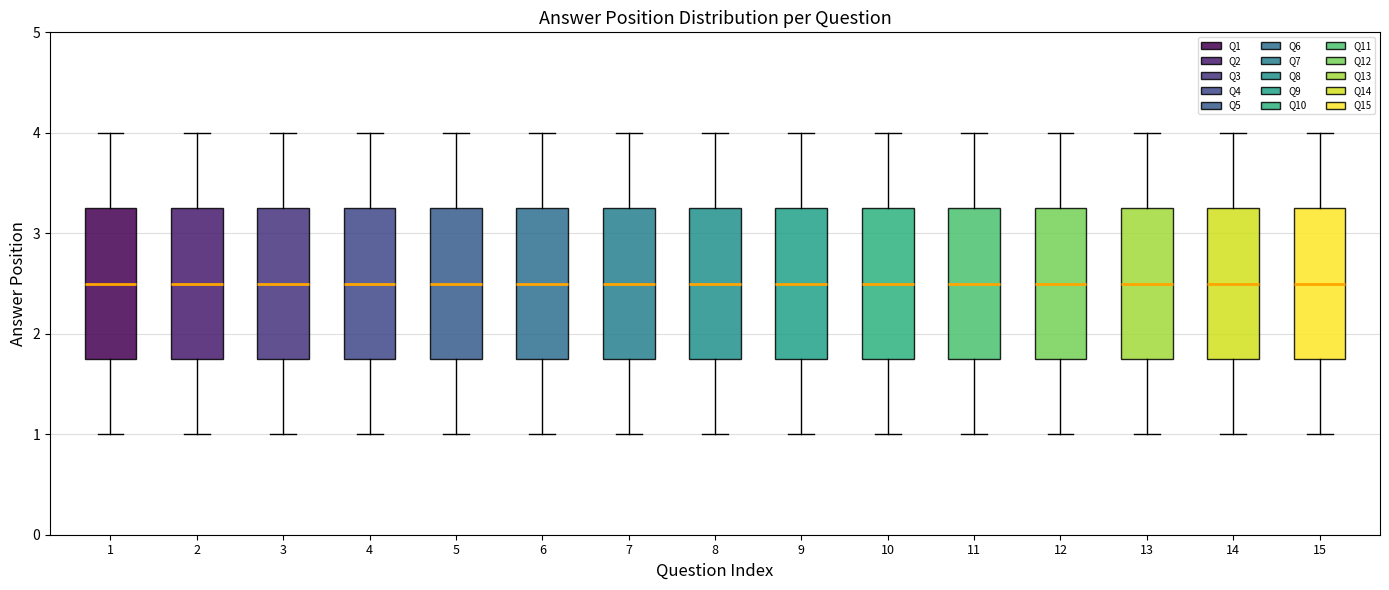

Reading left to right, read every box against the y-axis: the position of its median line, the range the box covers, and the ends of its whiskers. The values are not printed on the chart, so give them approximately, as read against the axis.

1: median 2.5, box 1.8 to 3.3, whiskers 1.0 to 4.0
2: median 2.5, box 1.8 to 3.3, whiskers 1.0 to 4.0
3: median 2.5, box 1.8 to 3.3, whiskers 1.0 to 4.0
4: median 2.5, box 1.8 to 3.3, whiskers 1.0 to 4.0
5: median 2.5, box 1.8 to 3.3, whiskers 1.0 to 4.0
6: median 2.5, box 1.8 to 3.3, whiskers 1.0 to 4.0
7: median 2.5, box 1.8 to 3.3, whiskers 1.0 to 4.0
8: median 2.5, box 1.8 to 3.3, whiskers 1.0 to 4.0
9: median 2.5, box 1.8 to 3.3, whiskers 1.0 to 4.0
10: median 2.5, box 1.8 to 3.3, whiskers 1.0 to 4.0
11: median 2.5, box 1.8 to 3.3, whiskers 1.0 to 4.0
12: median 2.5, box 1.8 to 3.3, whiskers 1.0 to 4.0
13: median 2.5, box 1.8 to 3.3, whiskers 1.0 to 4.0
14: median 2.5, box 1.8 to 3.3, whiskers 1.0 to 4.0
15: median 2.5, box 1.8 to 3.3, whiskers 1.0 to 4.0